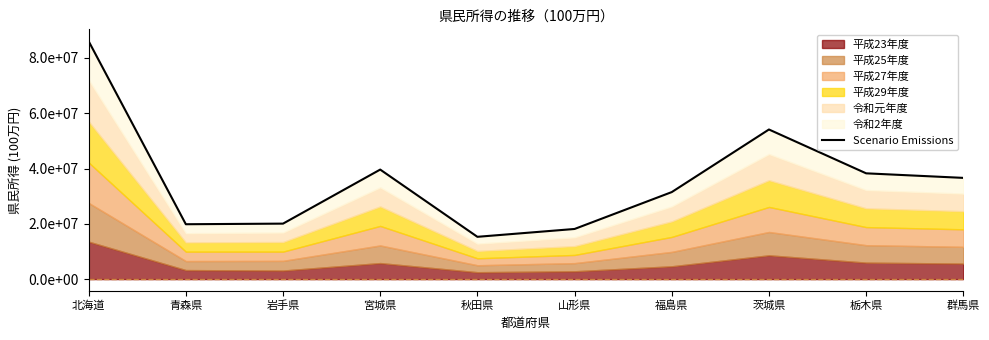

What position from the left is 青森県?

2